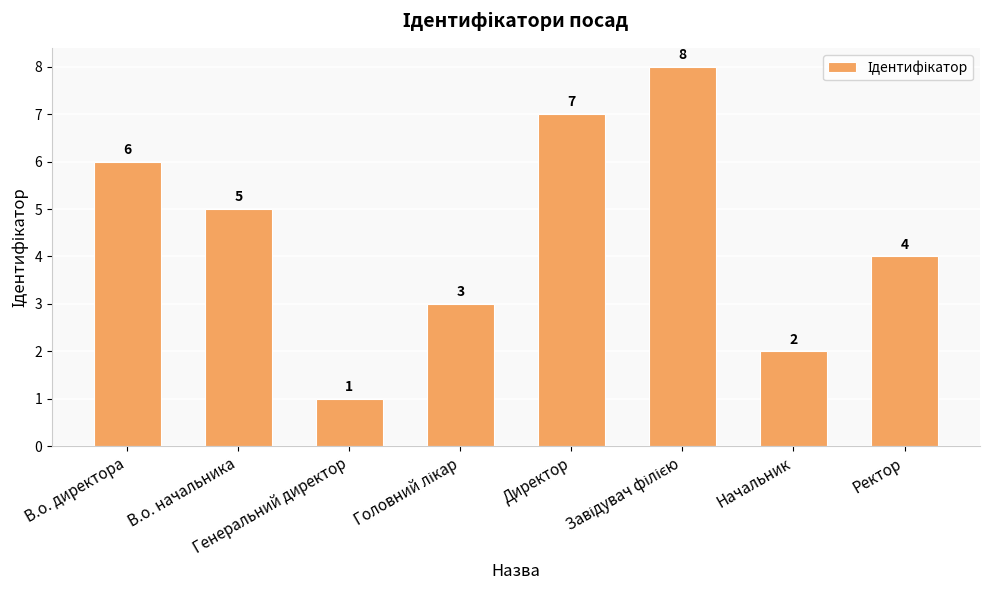

What is the difference between the maximum and second lowest values?

6